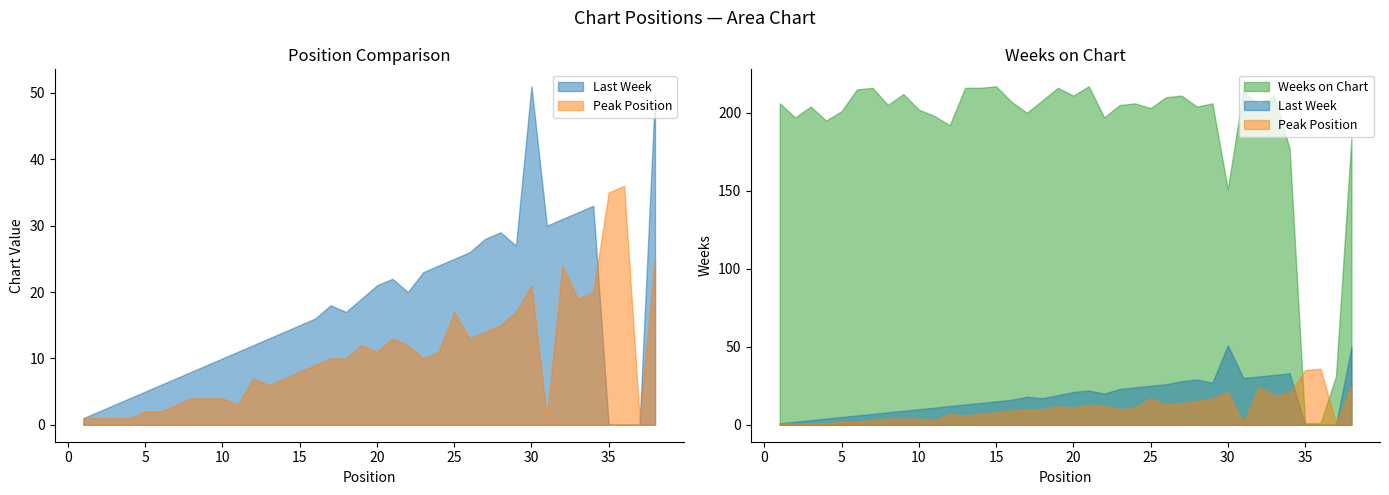

How many data points in Last Week are less than 17?

19